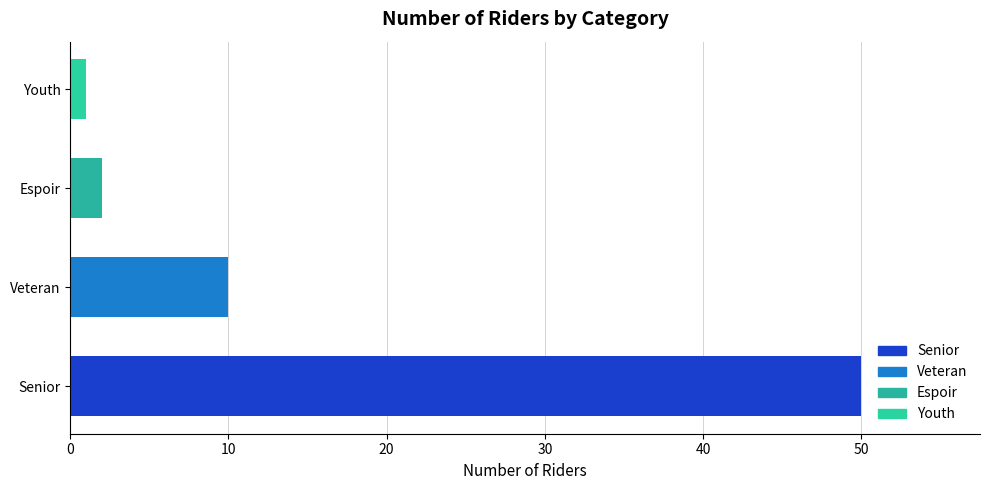

Where is the data nearest to the value 25?

Veteran